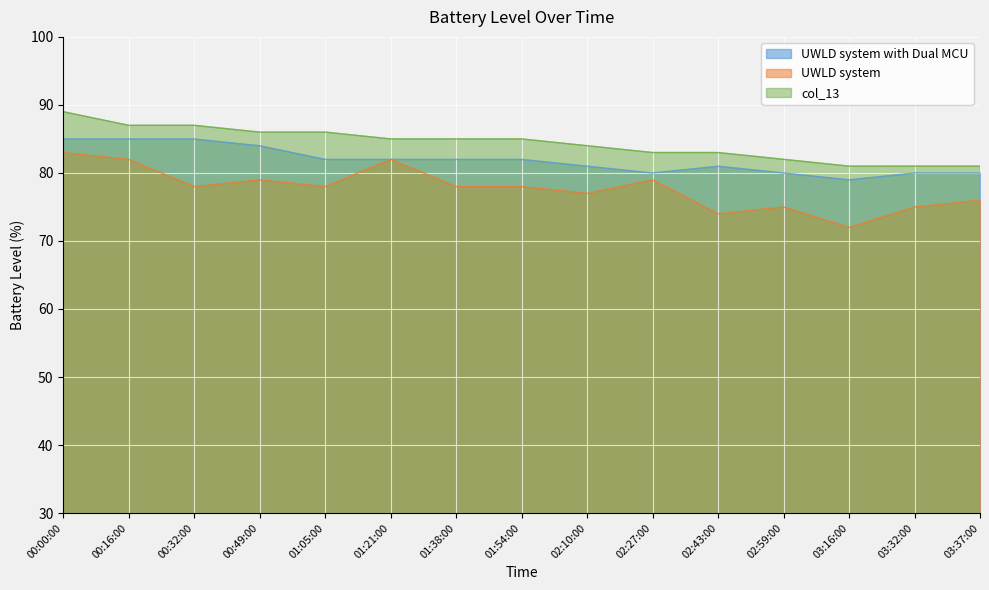

What are all the series names shown in the legend?

UWLD system with Dual MCU, UWLD system, col_13